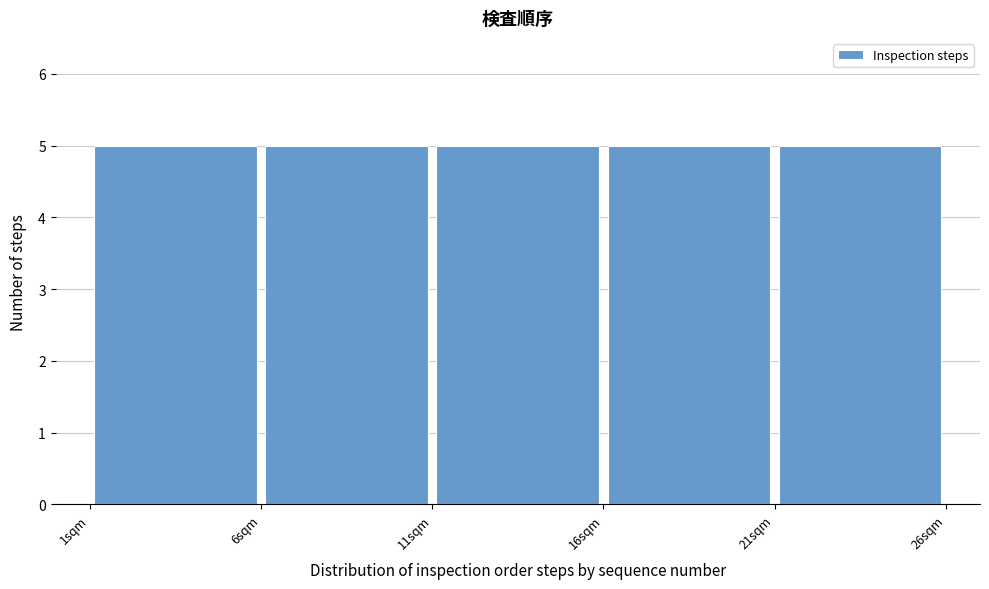

Reading left to right, list every bar in this chart as the range it spans on the x-axis followed by its height. The values are not printed on the chart, so give them approximately, as read against the axis.

1 to 6: 5
6 to 11: 5
11 to 16: 5
16 to 21: 5
21 to 26: 5